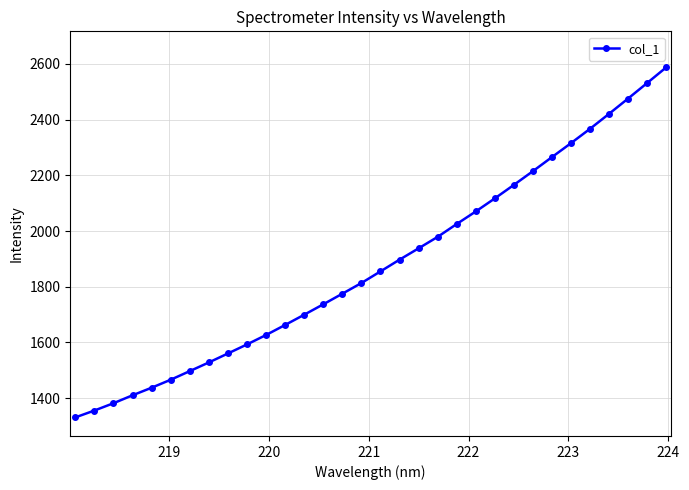

What is the value of the 23rd point from the left?

2116.9